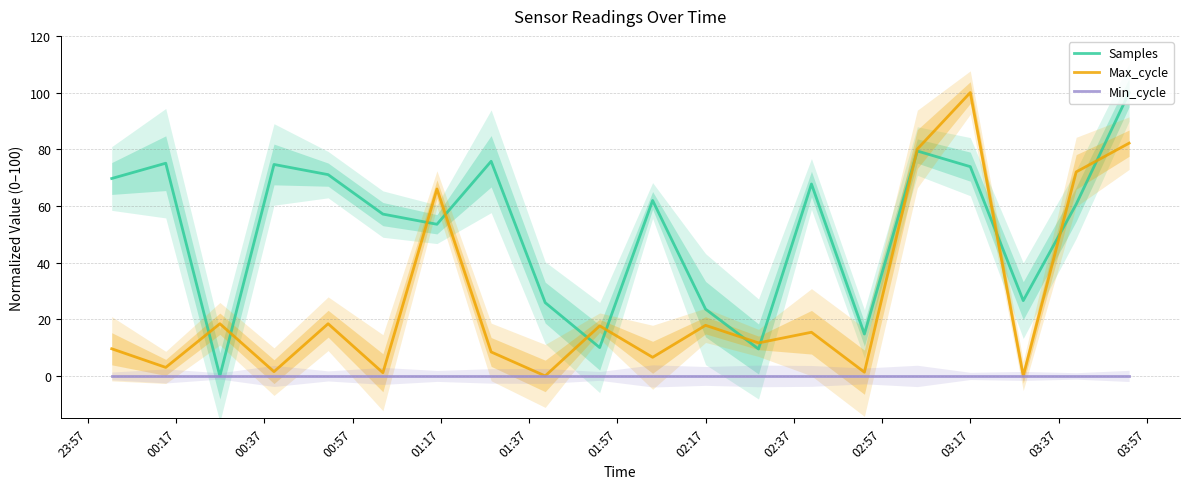

True or false: Min_cycle has a value of 0.0 at 03:17.

True